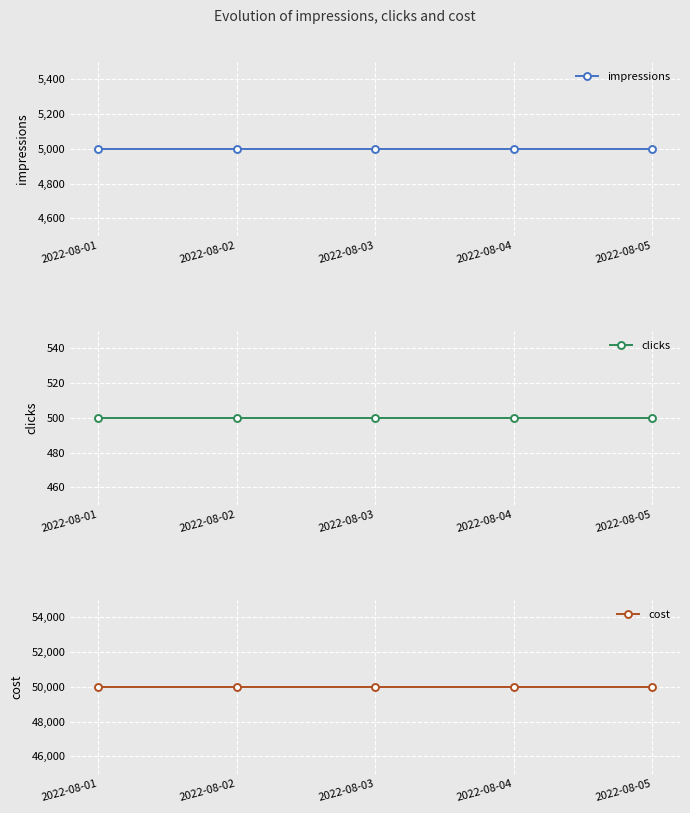

At which label does impressions reach its minimum?

2022-08-01